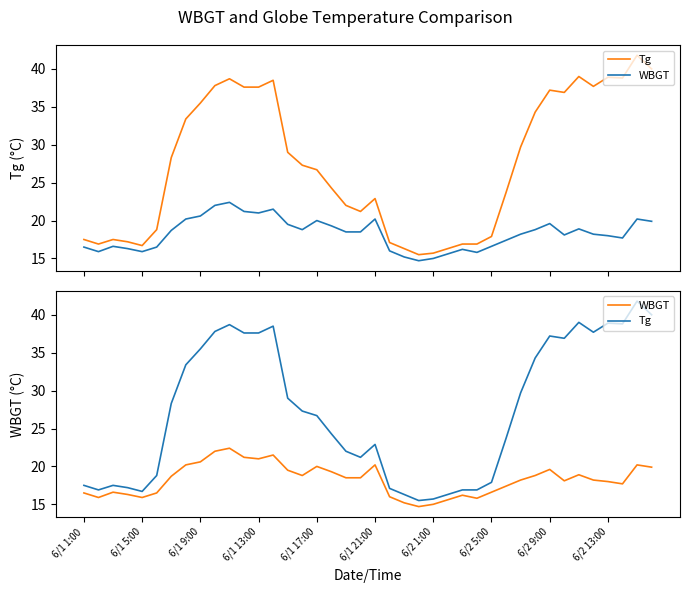

True or false: WBGT and Tg intersect in this chart.

False